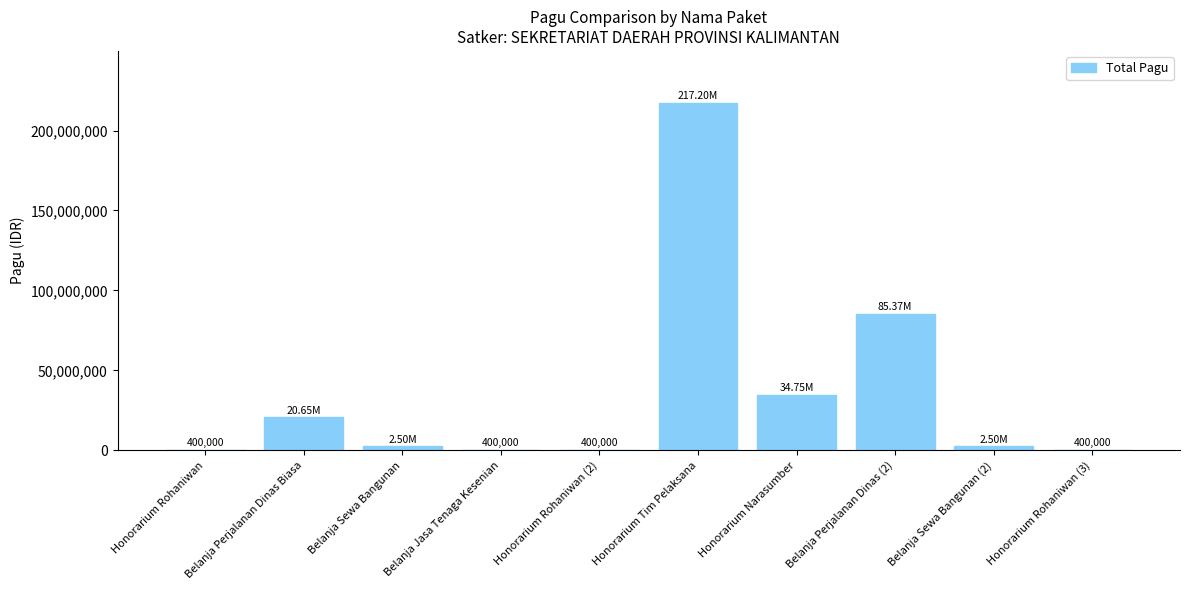

What is the sum of all values?

364566000